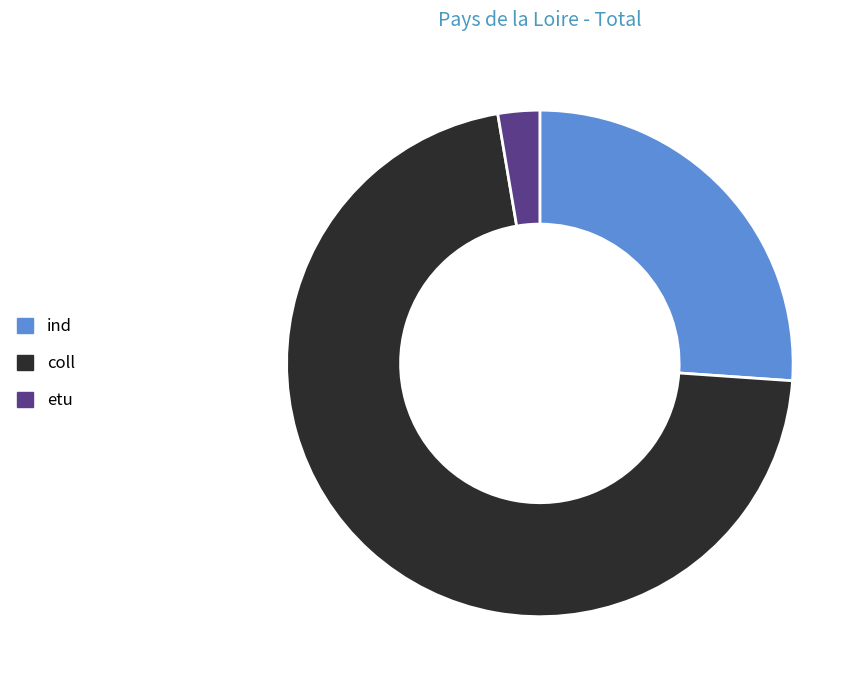

True or false: ind accounts for 26% of the total.

True